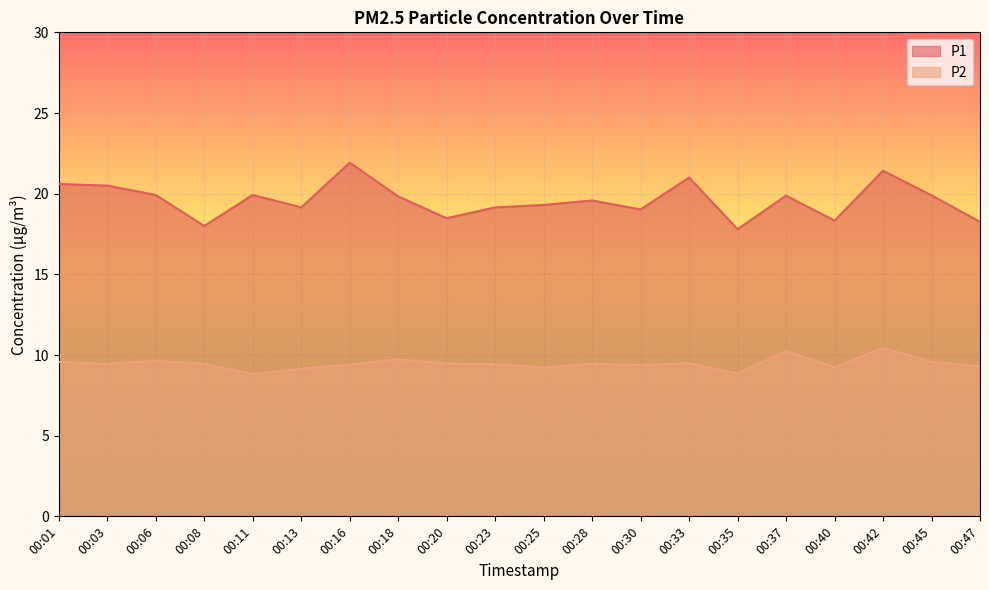

How many lines are shown in the chart?

2